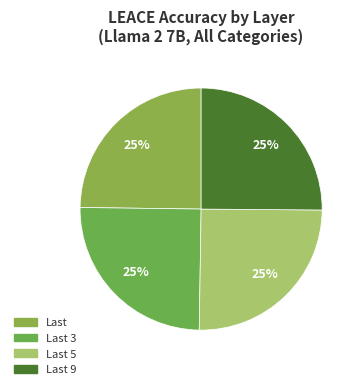

Which slice is the smallest?

Last